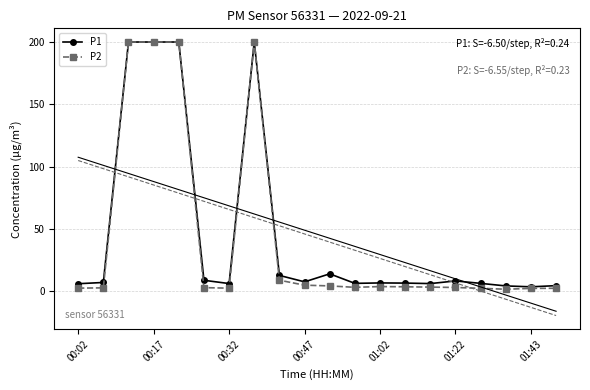

Where is the first local maximum for P2?

7